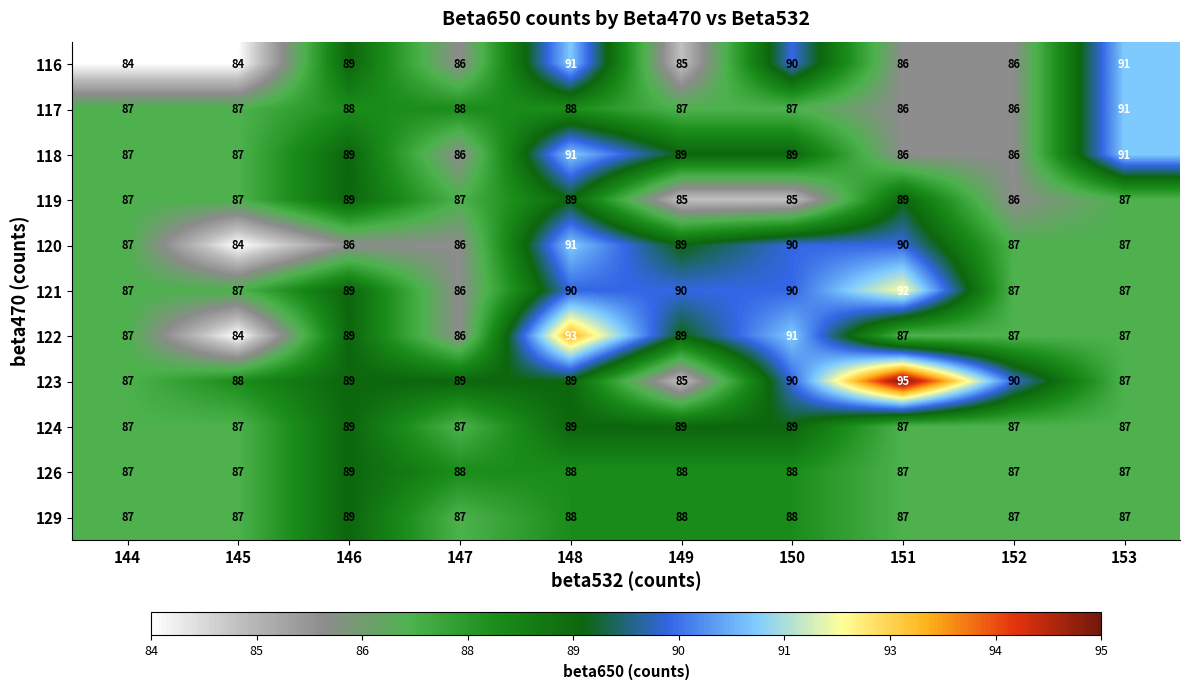

What is the average value of the 126 series?

88